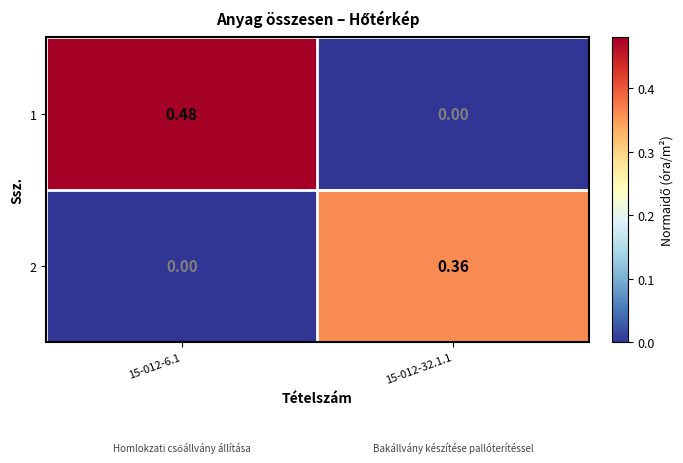

Which category has the highest value across all series?

15-012-6.1